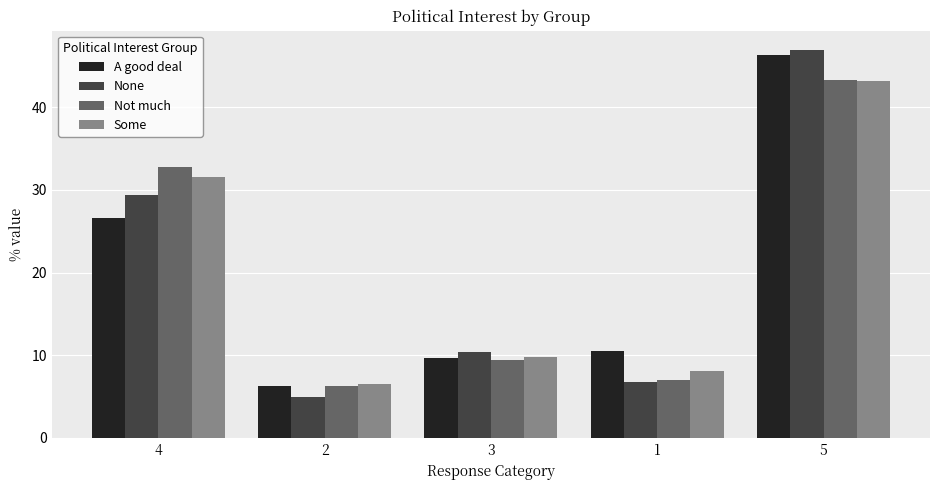

What is the difference between the Some values at 3 and 2?

3.3